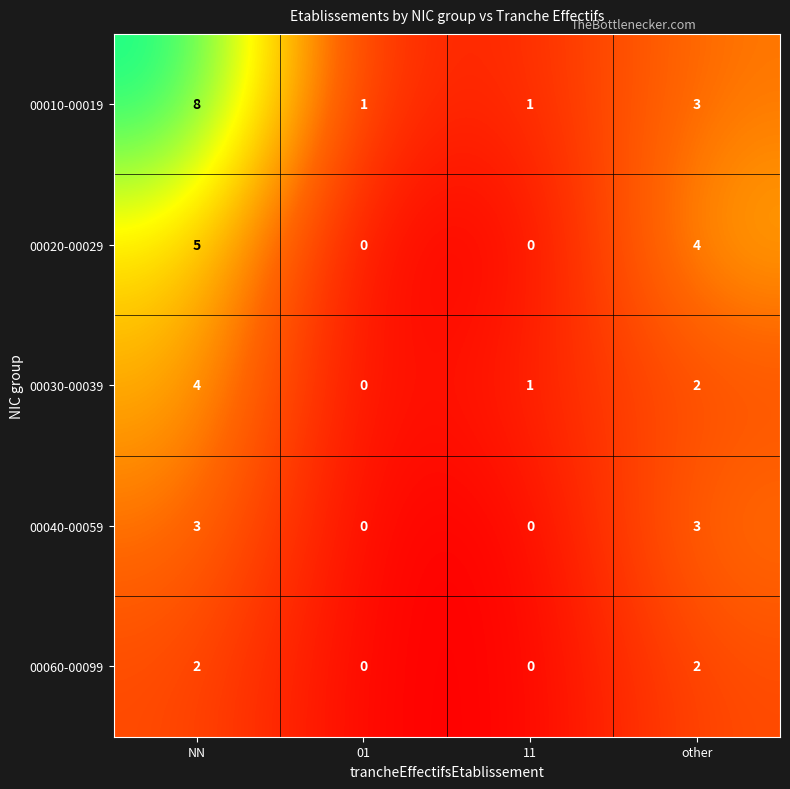

The 00020-00029 series shows 1 at NN. True or false?

False